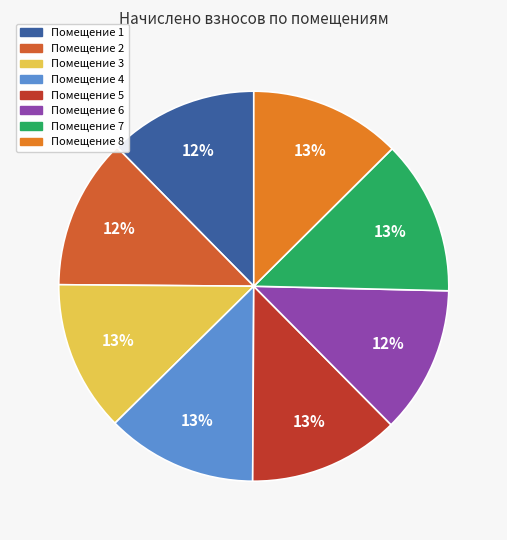

Count the number of slices in the pie.

8